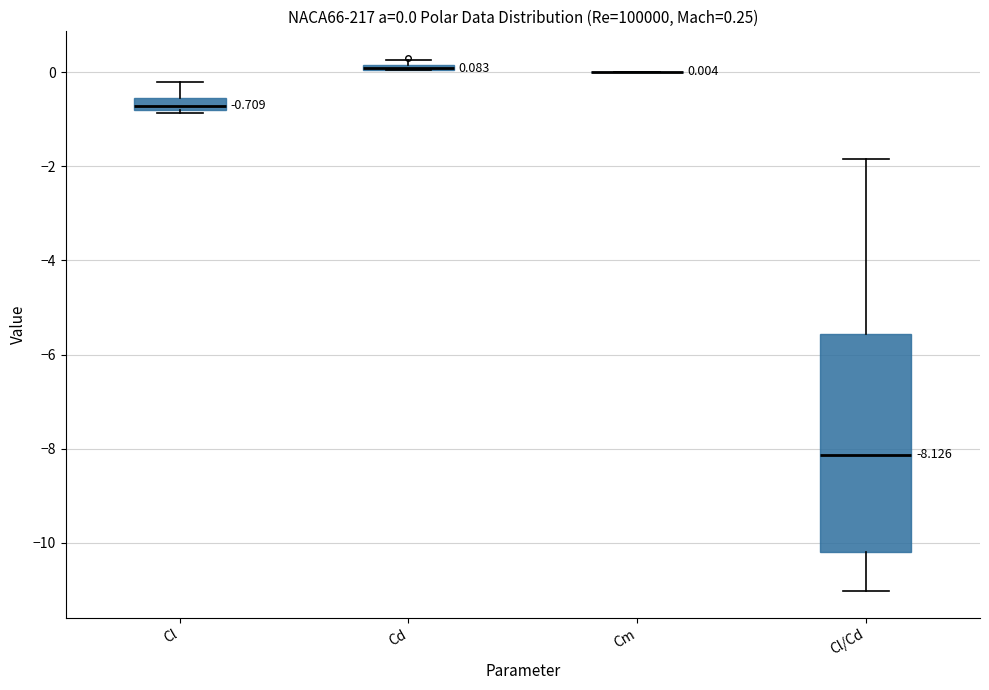

Comparing the boxes themselves (not the whiskers), which one is the tallest?

Cl/Cd